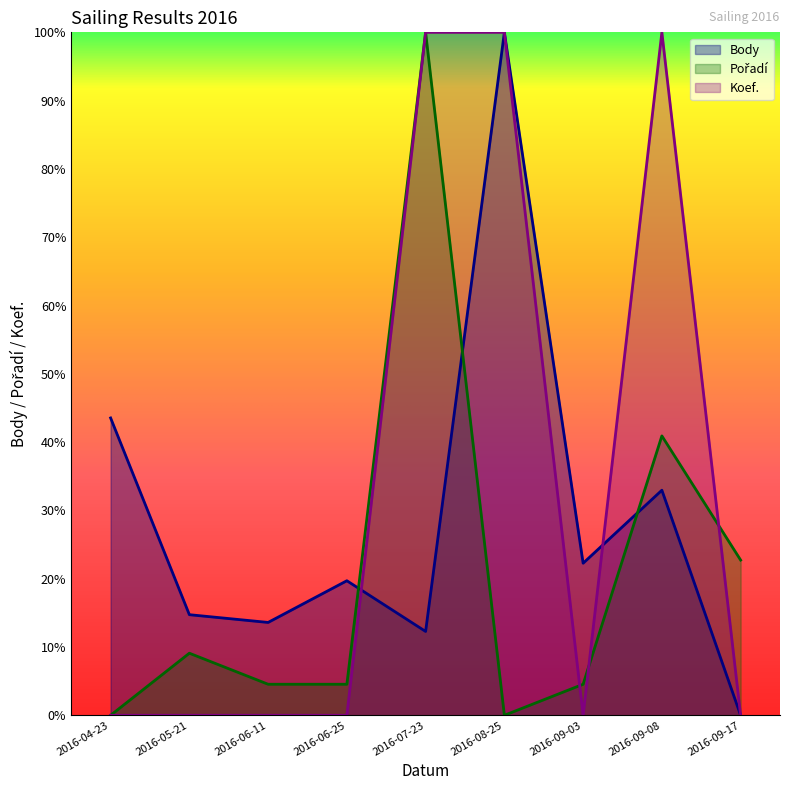

What is the difference between the maximum and minimum values in the Pořadí series?

1.0